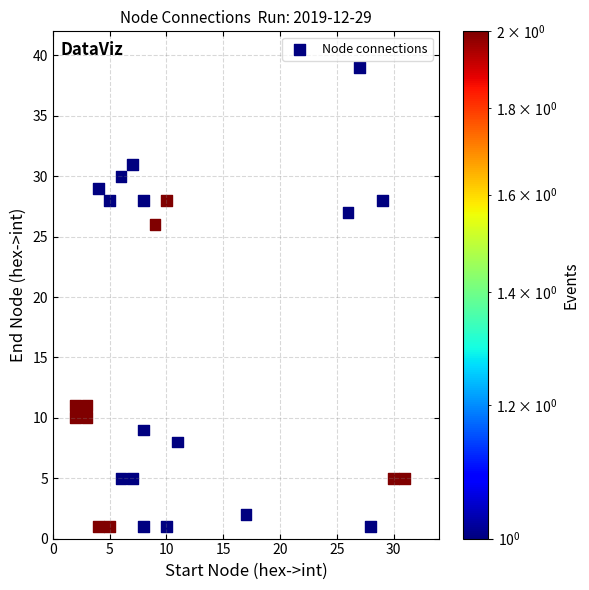

What Y value in the scatter plot is closest to 20?

26